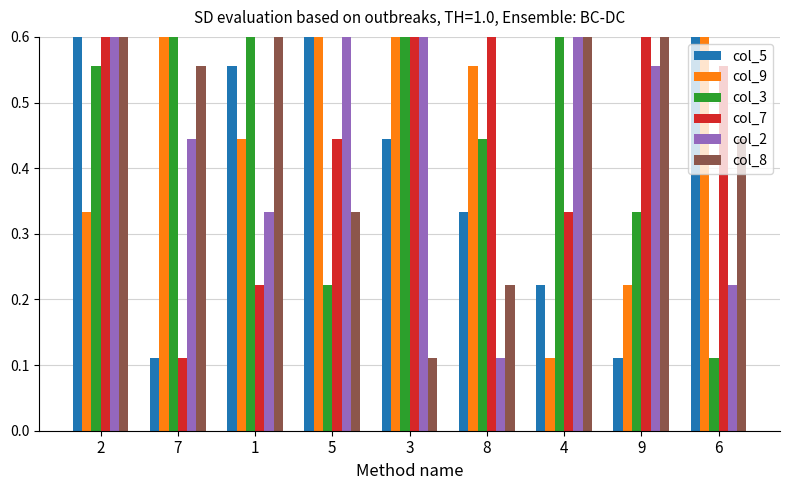

Which has a higher value, 4 or 5?

5